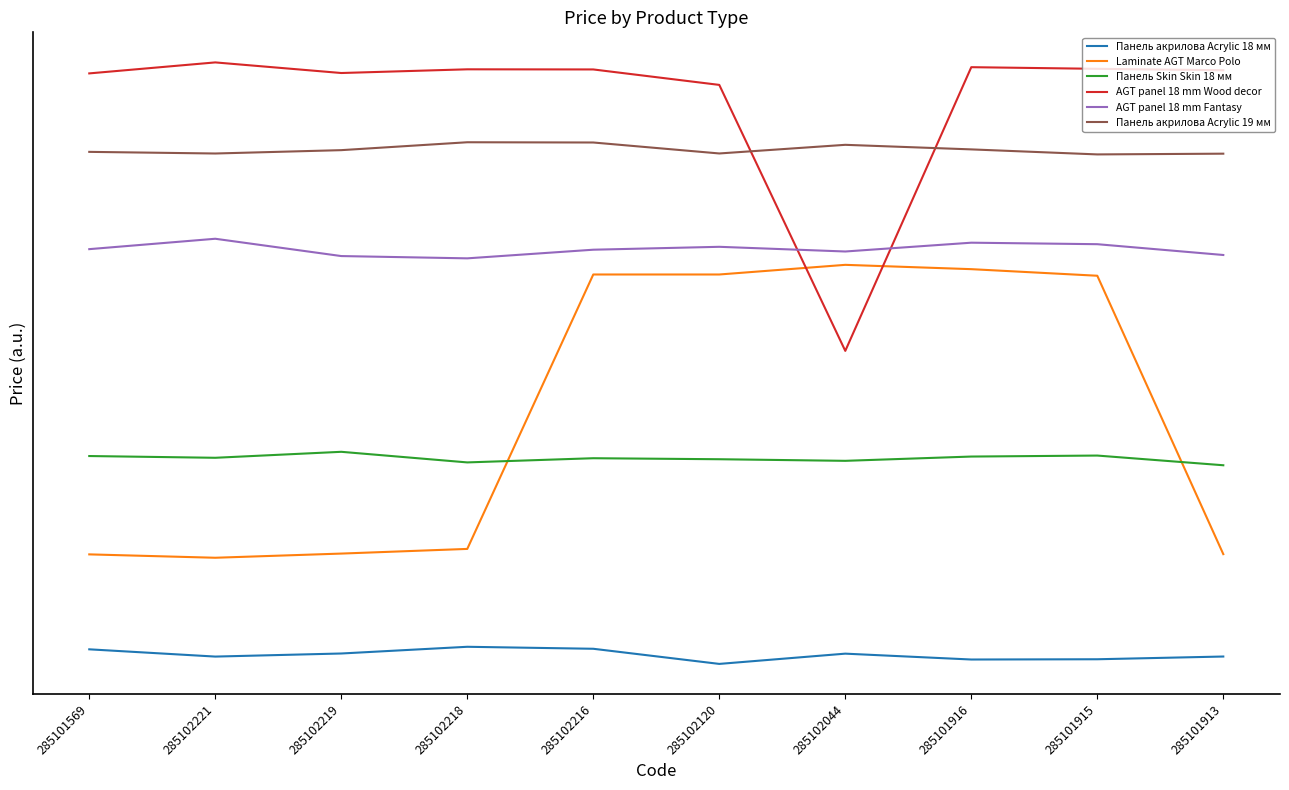

What is the sum of all AGT panel 18 mm Wood decor values?

15.8